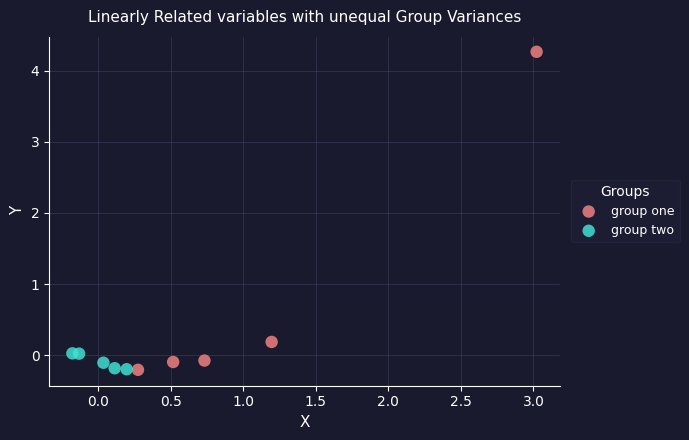

Which series has the widest spread of Y values?

group one